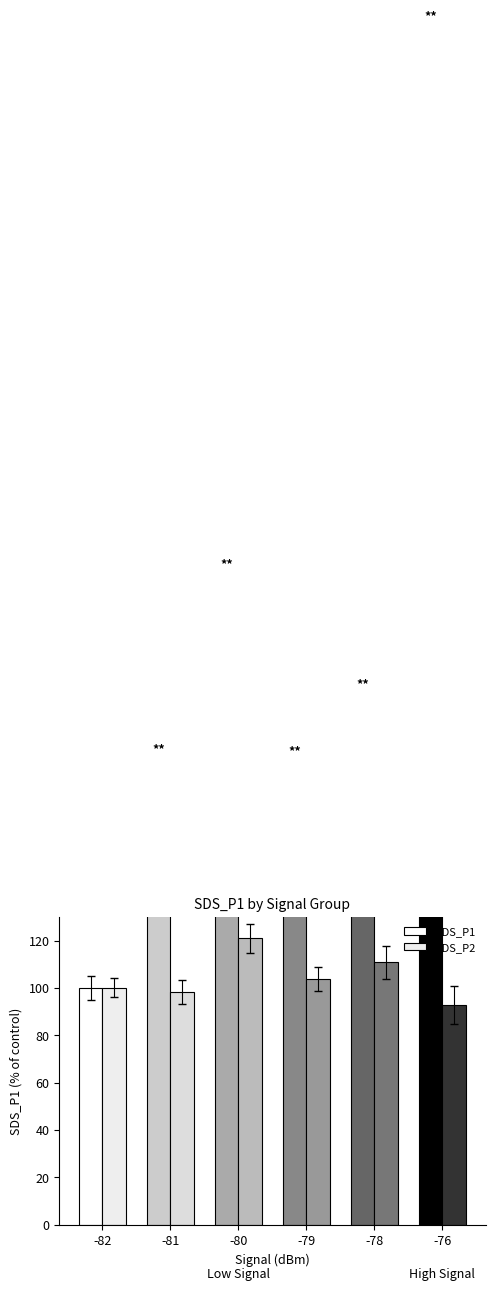

What are all the series names shown in the legend?

SDS_P1, SDS_P2